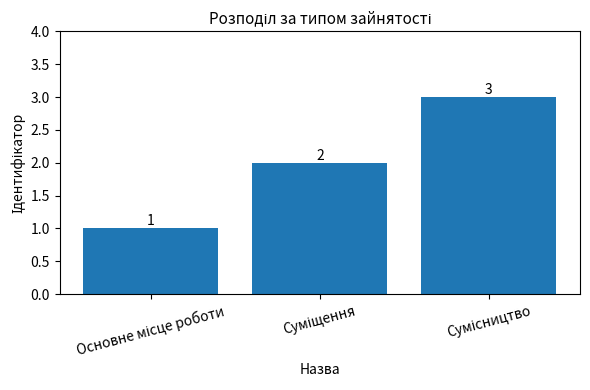

What is the sum of all values?

6